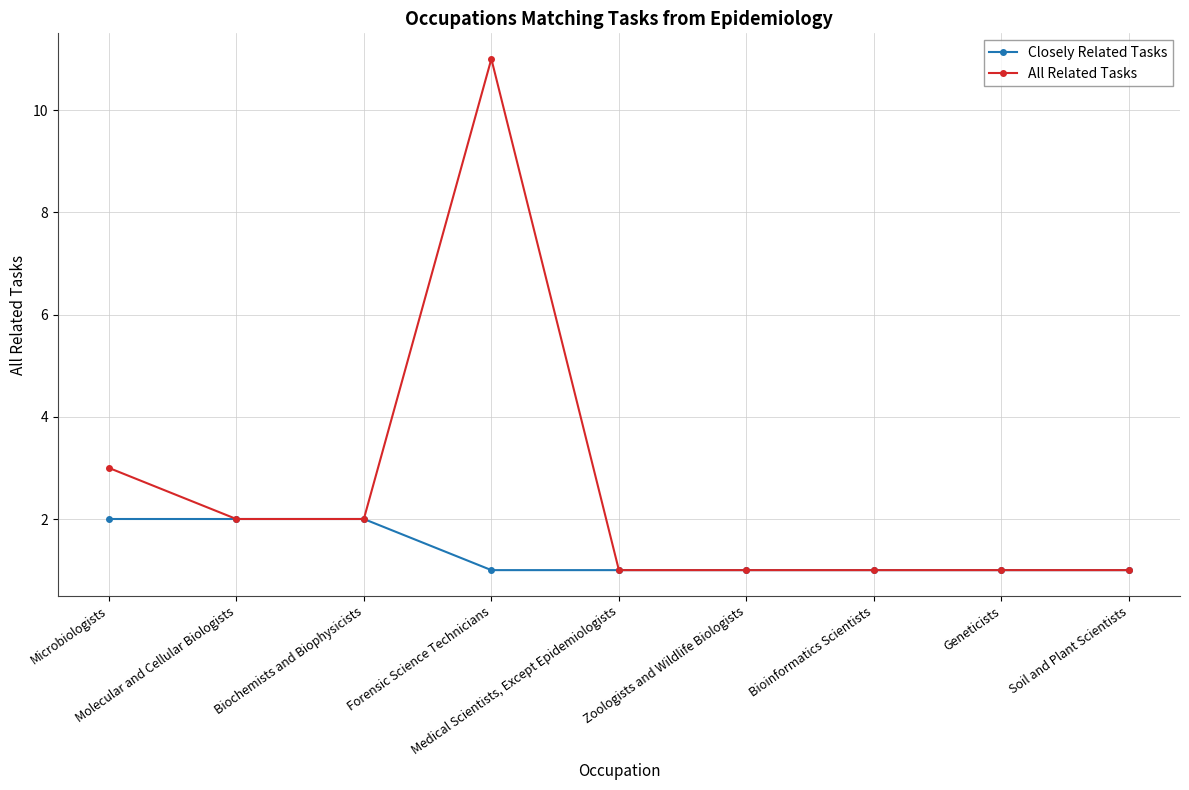

What is the value of the Closely Related Tasks point at the 4th from the left?

1